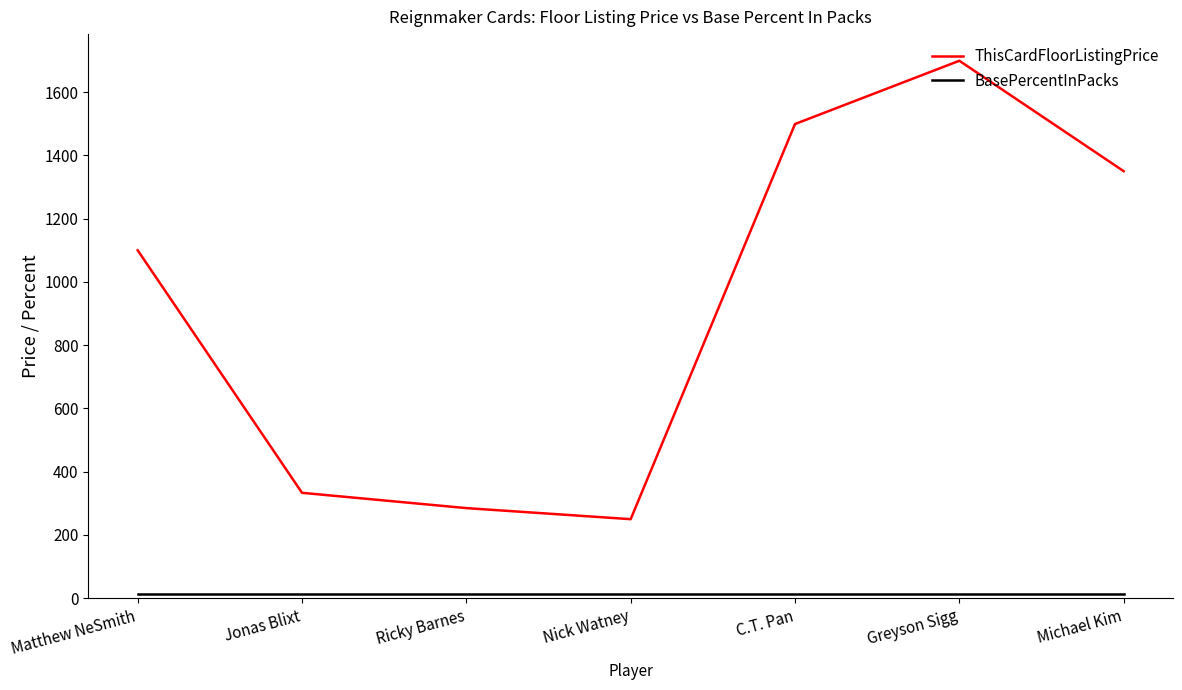

What is the difference between the maximum and minimum values in the ThisCardFloorListingPrice series?

1449.0